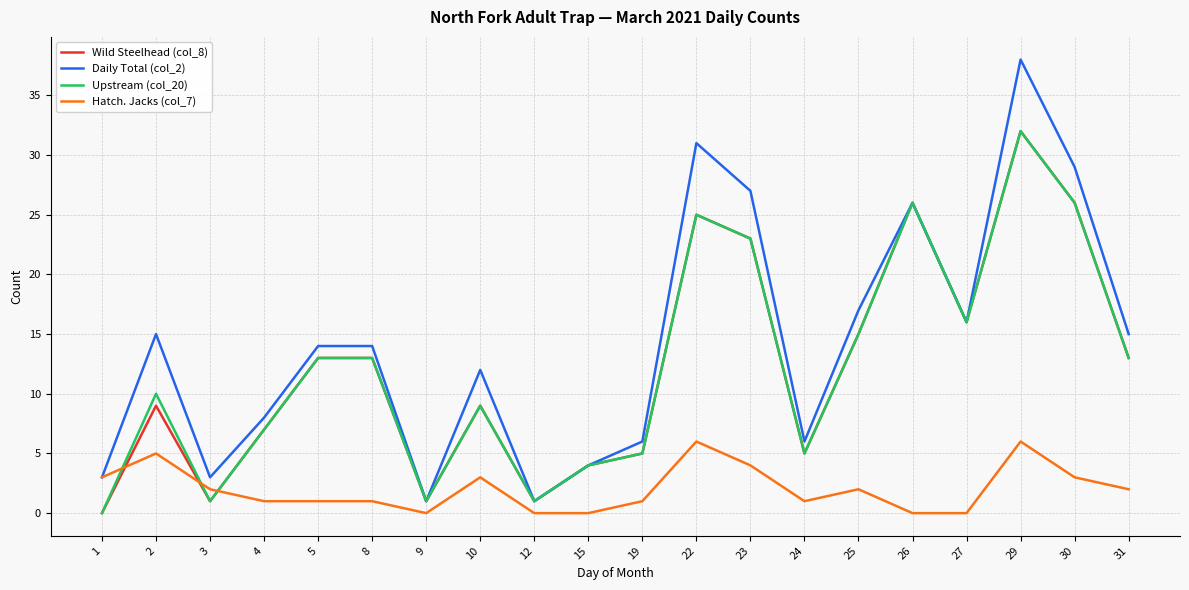

Which series has the largest range (max minus min)?

Daily Total (col_2)